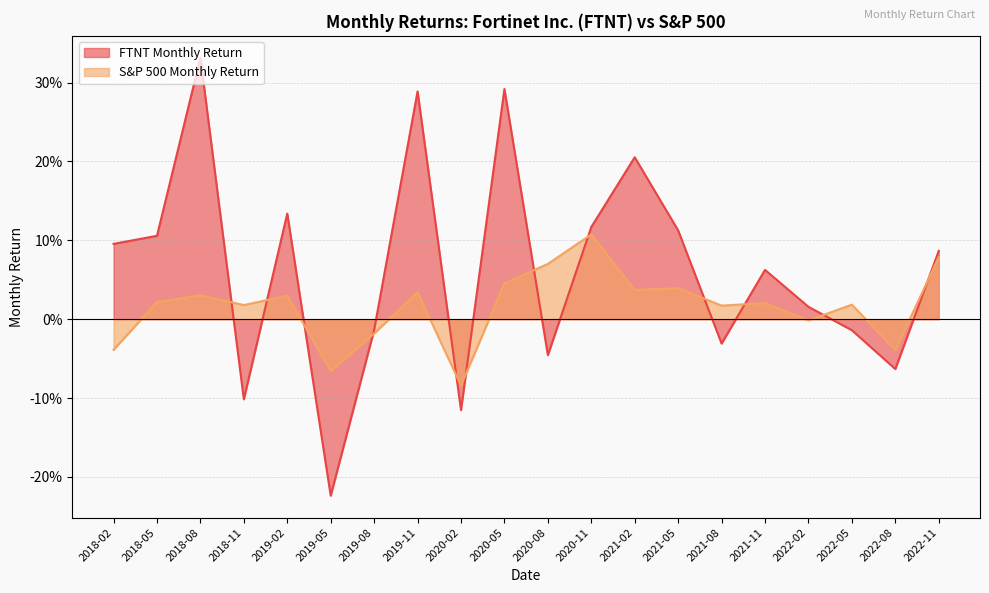

At how many categories does at least one series exceed 0?

16